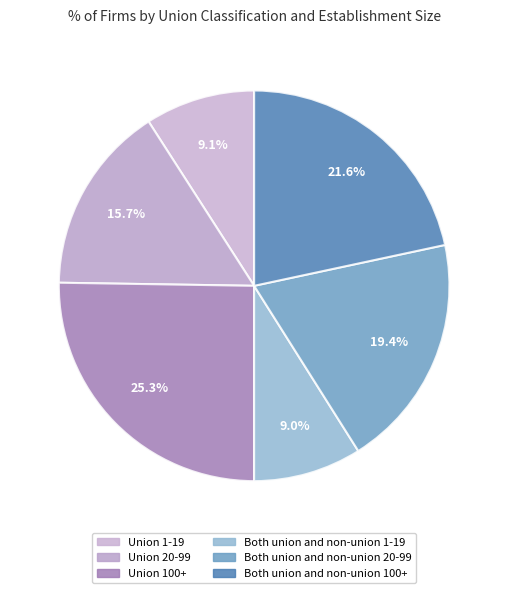

Which category has the smallest portion of the pie?

Both union and non-union 1-19